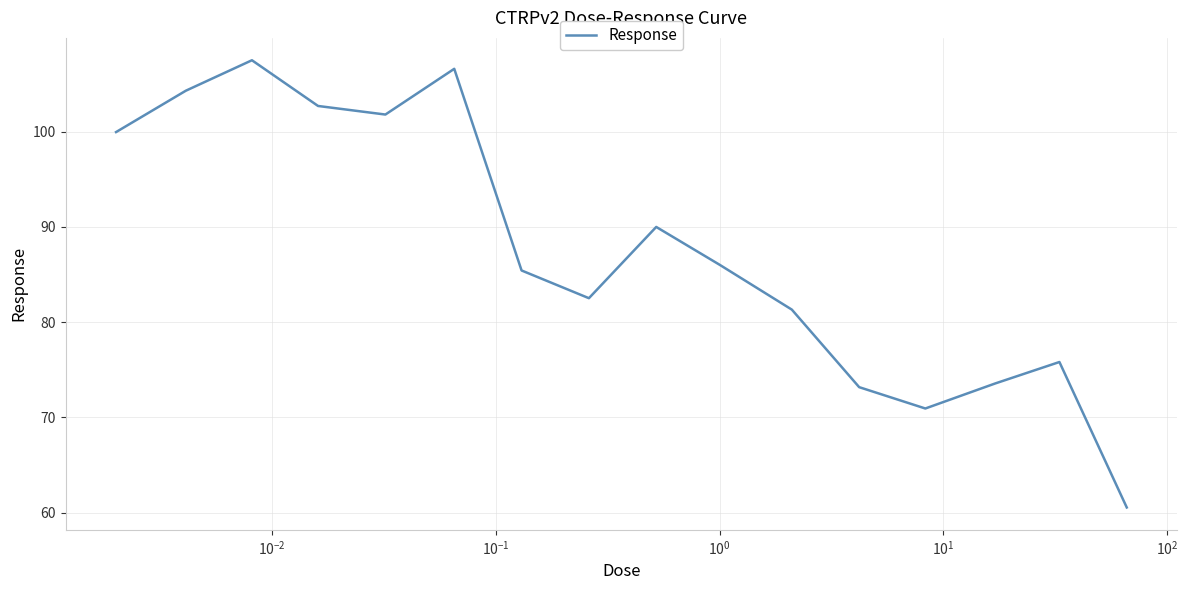

What is the average value?

87.6